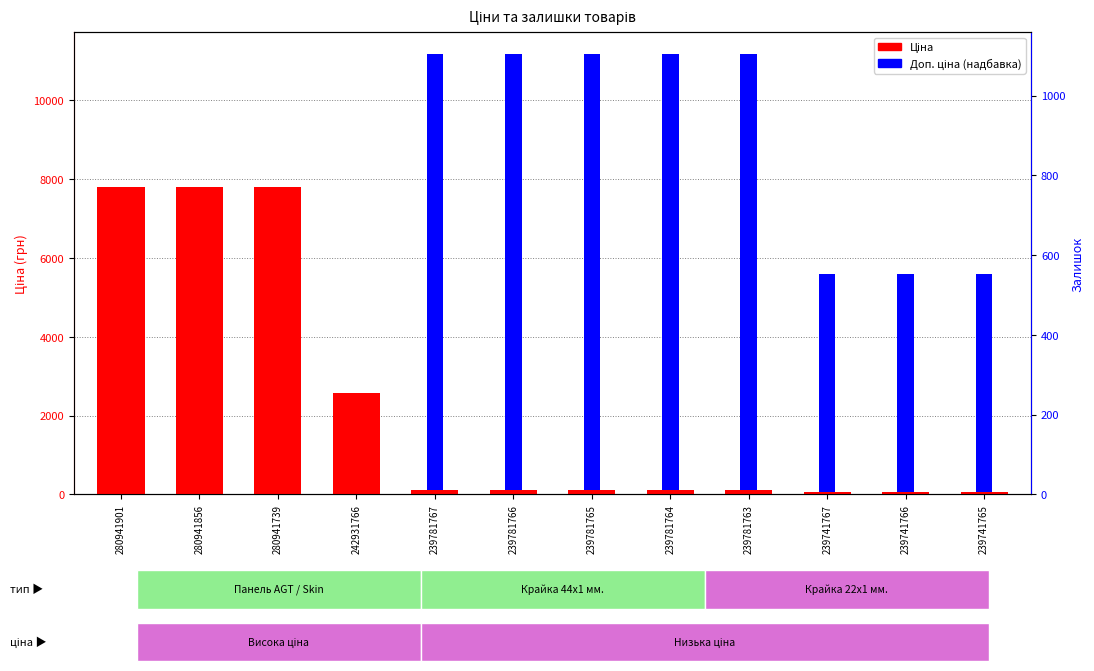

At which label is Ціна closest to 3924?

242931766